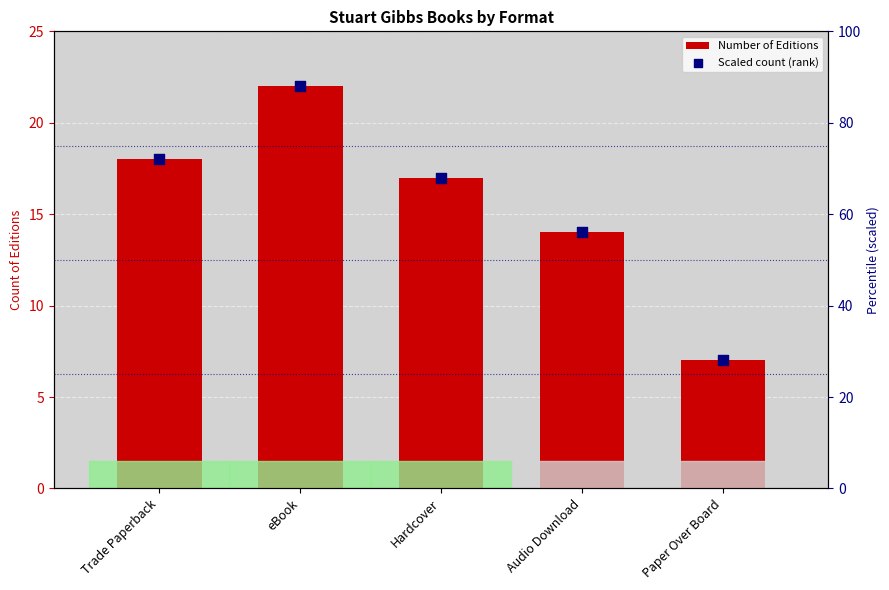

Is the value of Scaled count (rank) at Paper Over Board greater than the value of Number of Editions at Trade Paperback?

Yes